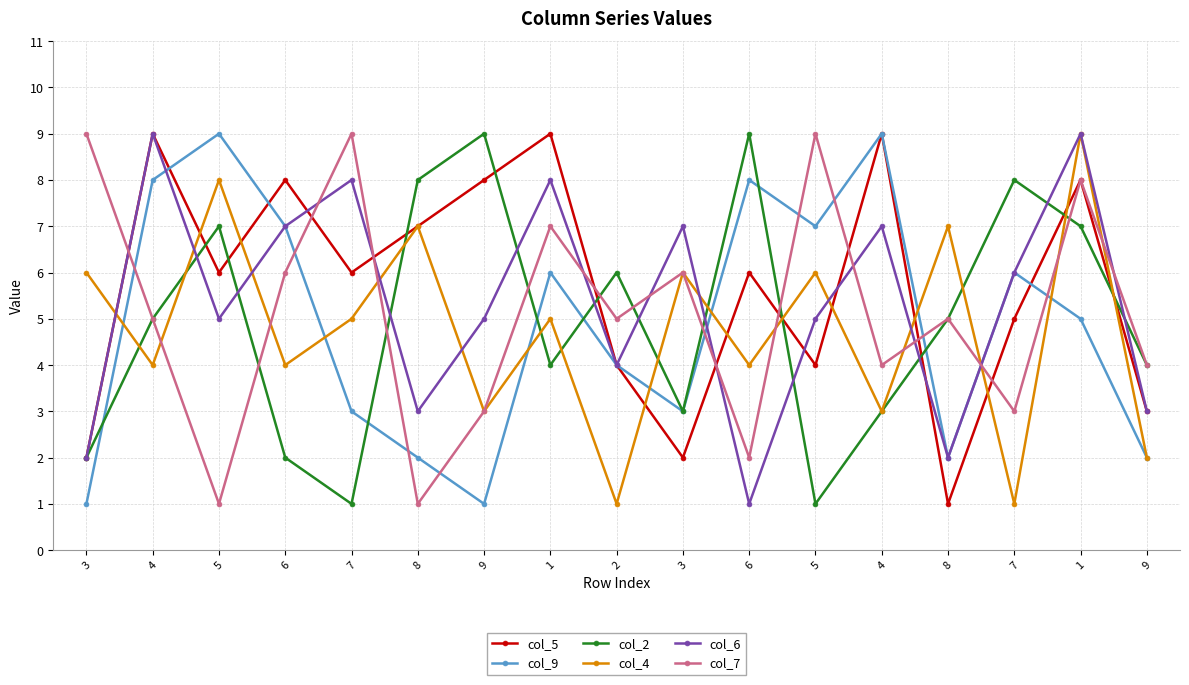

How many values in the col_2 series are below 5?

8